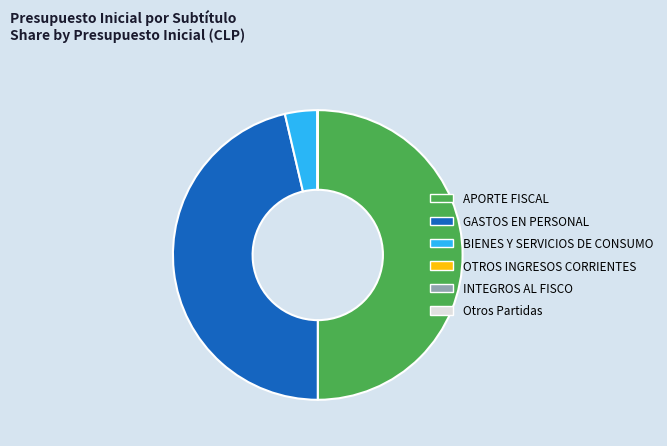

What is the largest slice in the pie chart?

APORTE FISCAL